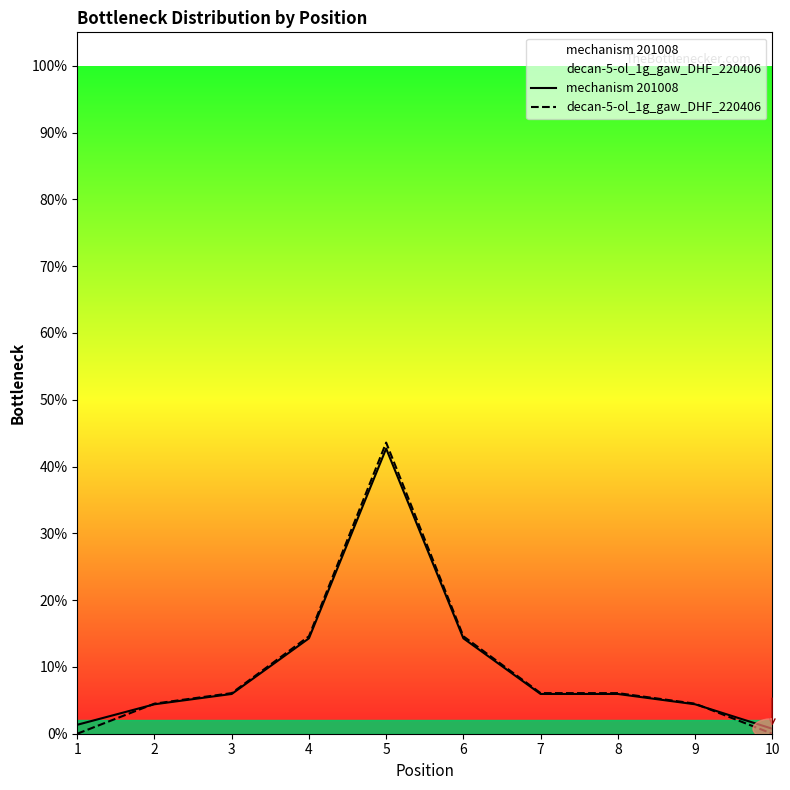

After their last crossing, which series has the higher values: mechanism 201008 or decan-5-ol_1g_gaw_DHF_220406?

mechanism 201008